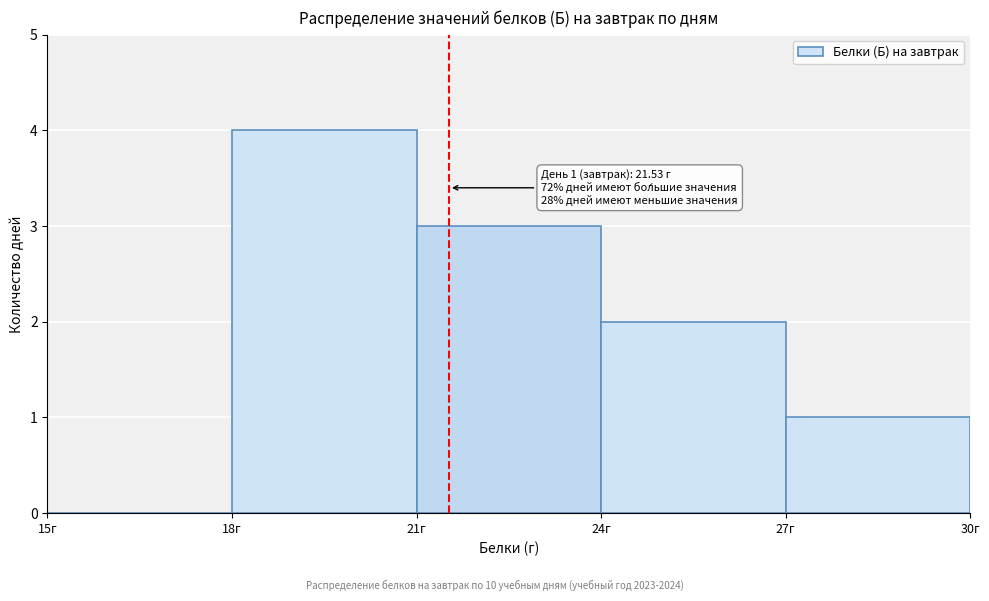

Over which range of the x-axis is the bar tallest?

18 to 21